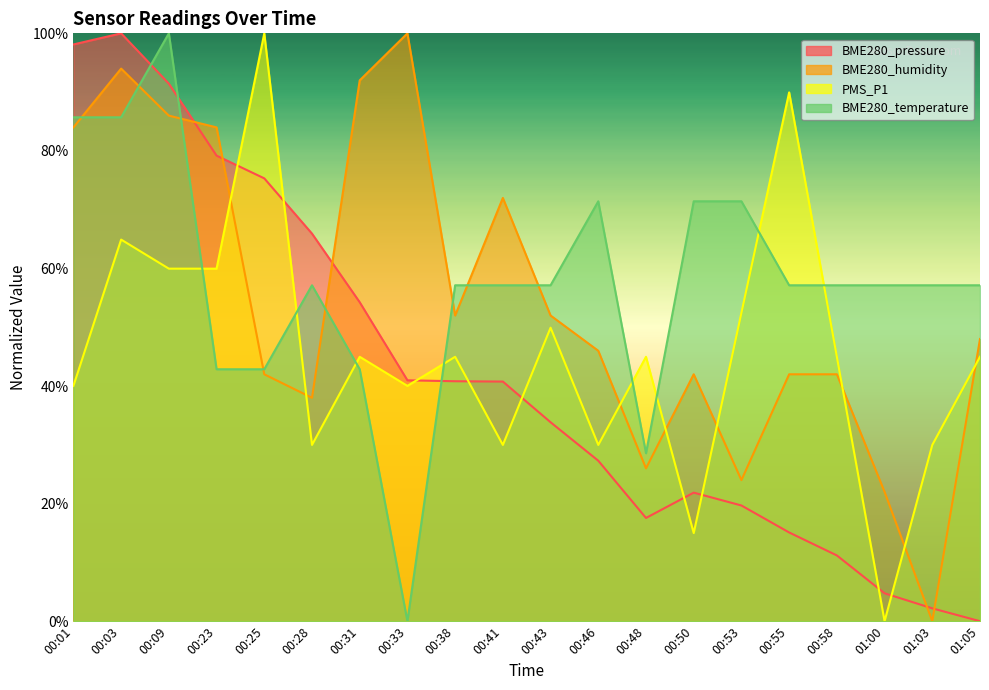

The BME280_humidity series shows 77.0 at 01:05. True or false?

False